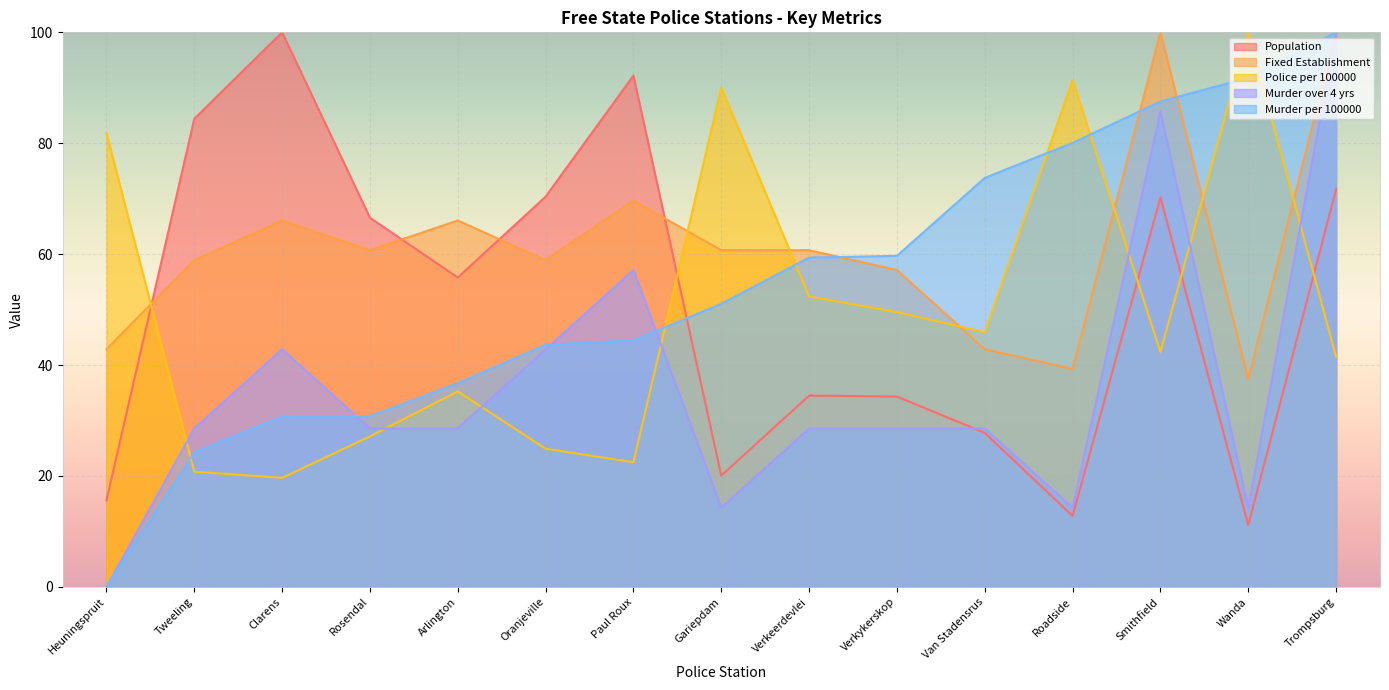

Reading left to right, list all the values displayed in this chart.

Population: Heuningspruit=15.6	Tweeling=84.4	Clarens=100.0	Rosendal=66.6	Arlington=55.8	Oranjeville=70.4	Paul Roux=92.2	Gariepdam=20.1	Verkeerdevlei=34.5	Verkykerskop=34.3	Van Stadensrus=27.8	Roadside=12.8	Smithfield=70.2	Wanda=11.2	Trompsburg=71.7
Fixed Establishment: Heuningspruit=42.9	Tweeling=58.9	Clarens=66.1	Rosendal=60.7	Arlington=66.1	Oranjeville=58.9	Paul Roux=69.6	Gariepdam=60.7	Verkeerdevlei=60.7	Verkykerskop=57.1	Van Stadensrus=42.9	Roadside=39.3	Smithfield=100.0	Wanda=37.5	Trompsburg=100.0
Police per 100000: Heuningspruit=81.8	Tweeling=20.8	Clarens=19.7	Rosendal=27.1	Arlington=35.2	Oranjeville=24.9	Paul Roux=22.5	Gariepdam=90.0	Verkeerdevlei=52.4	Verkykerskop=49.6	Van Stadensrus=45.9	Roadside=91.4	Smithfield=42.4	Wanda=100.0	Trompsburg=41.5
Murder over 4 yrs: Heuningspruit=0.0	Tweeling=28.6	Clarens=42.9	Rosendal=28.6	Arlington=28.6	Oranjeville=42.9	Paul Roux=57.1	Gariepdam=14.3	Verkeerdevlei=28.6	Verkykerskop=28.6	Van Stadensrus=28.6	Roadside=14.3	Smithfield=85.7	Wanda=14.3	Trompsburg=100.0
Murder per 100000: Heuningspruit=0.0	Tweeling=24.3	Clarens=30.7	Rosendal=30.8	Arlington=36.7	Oranjeville=43.7	Paul Roux=44.4	Gariepdam=51.0	Verkeerdevlei=59.4	Verkykerskop=59.7	Van Stadensrus=73.8	Roadside=80.1	Smithfield=87.5	Wanda=91.8	Trompsburg=100.0